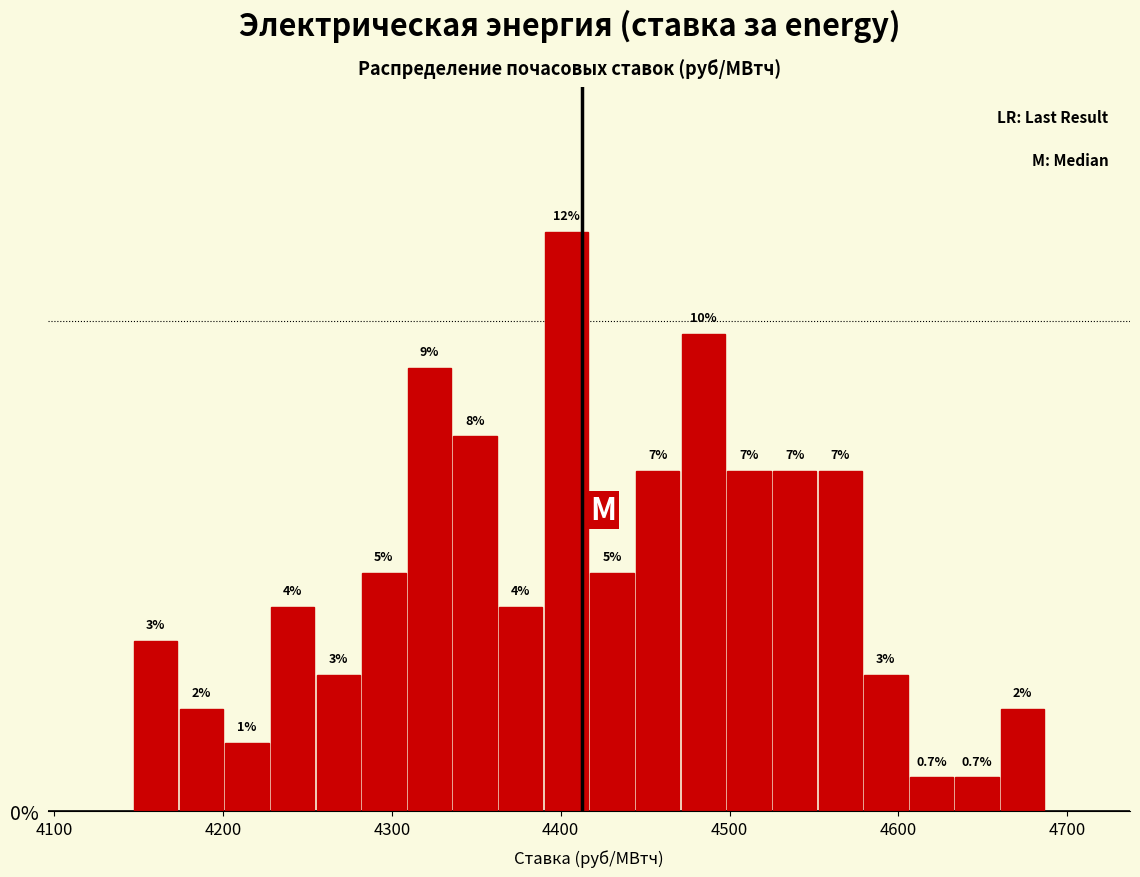

Read against the x-axis, roughly where is the centre of the tallest bar?

4400